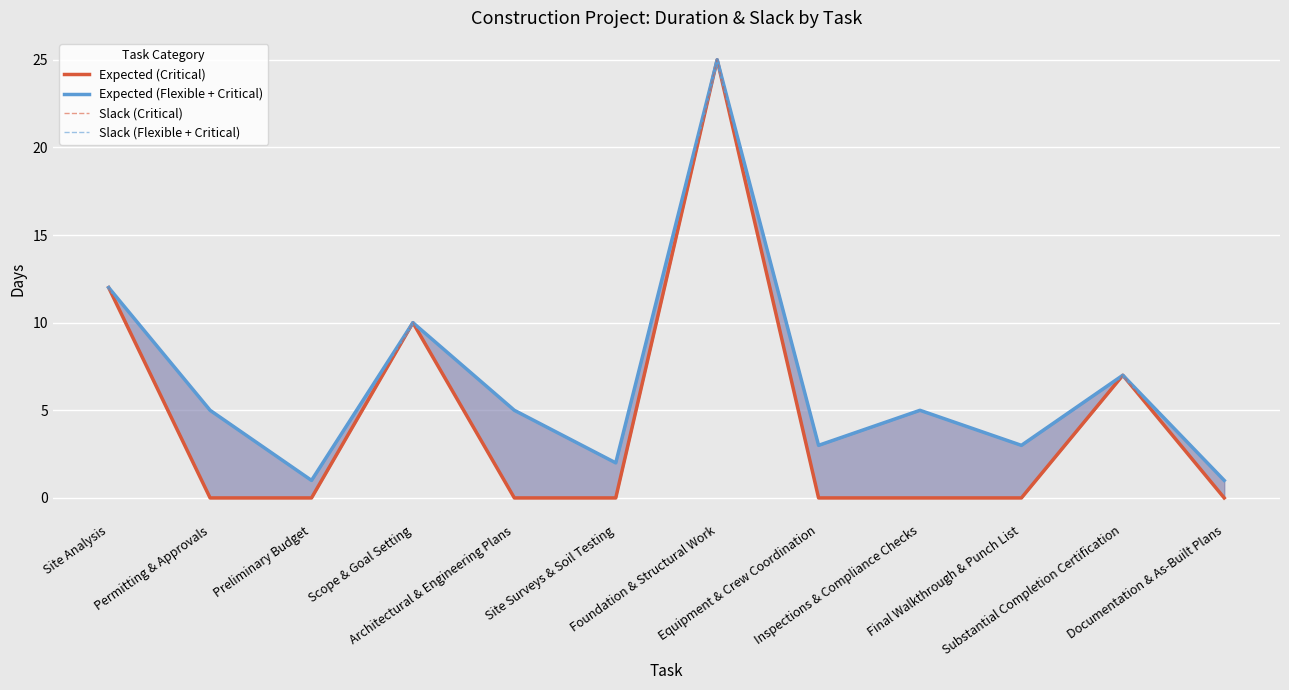

Where is the first local maximum for Expected (Critical)?

Scope & Goal Setting